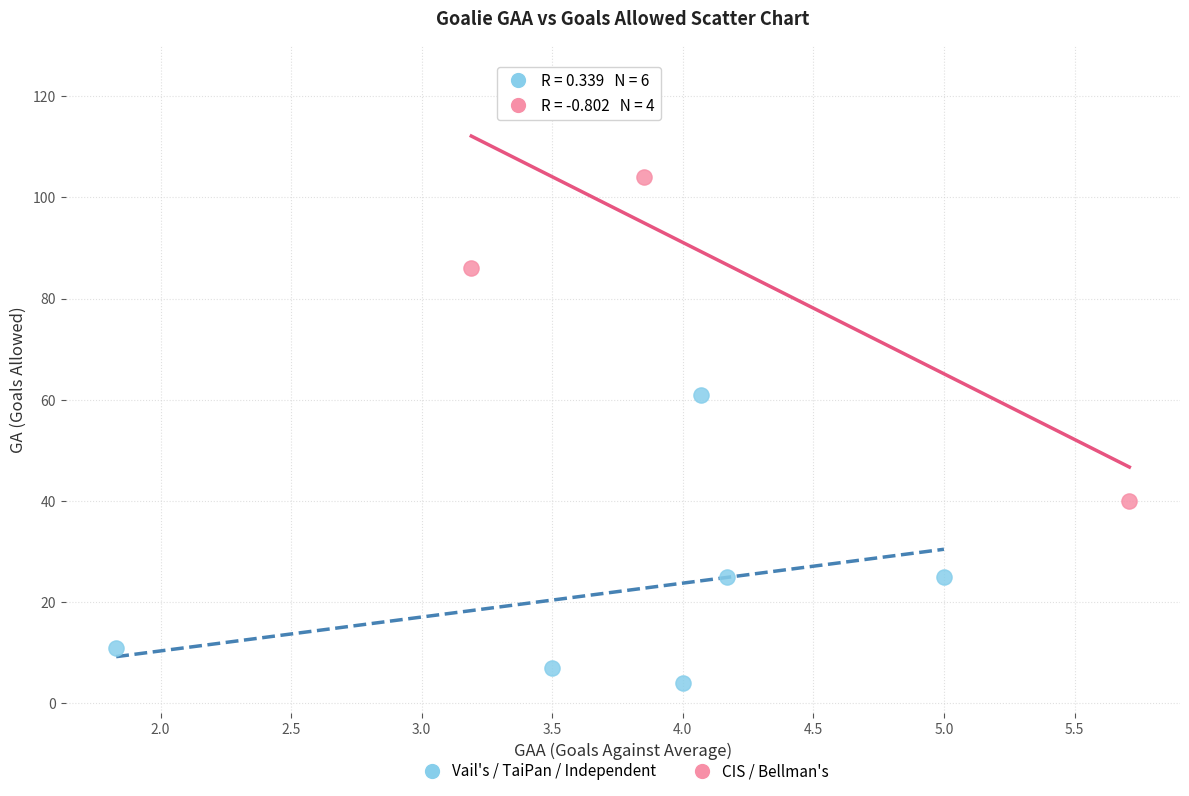

Which series reaches the minimum Y coordinate?

Vail's / TaiPan / Independent